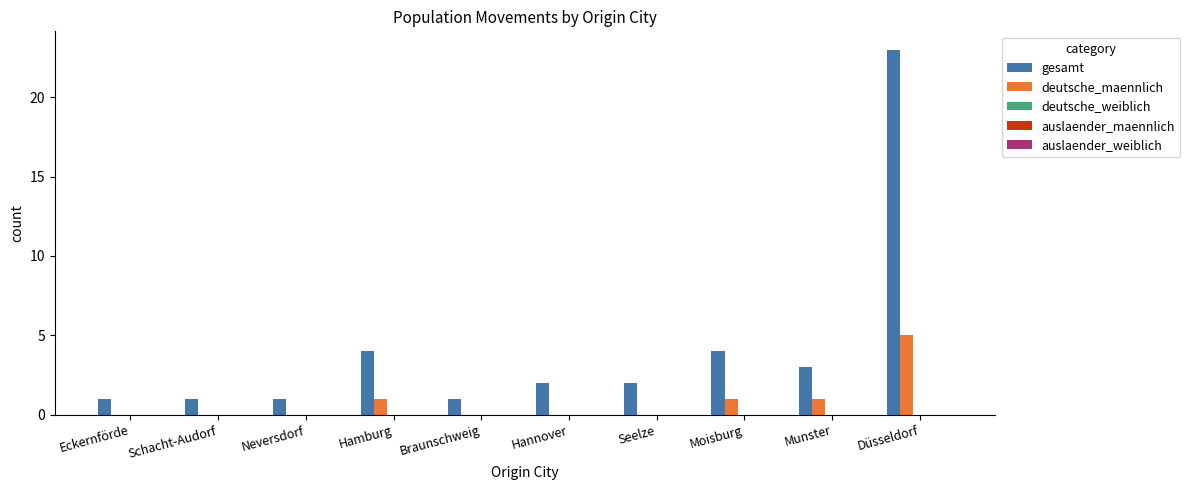

Which series has the largest range (max minus min)?

gesamt